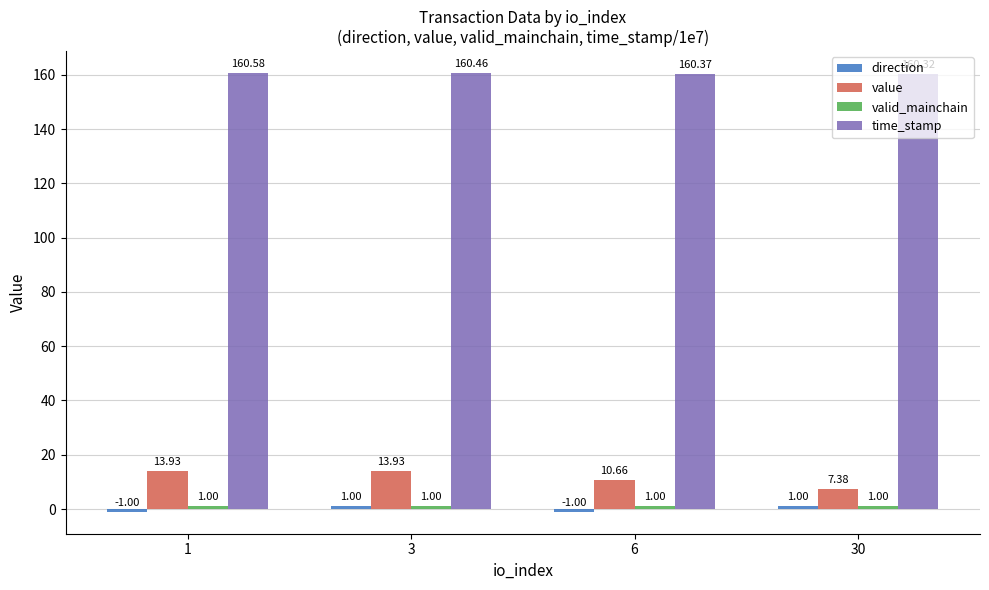

How many series are shown in this chart?

4